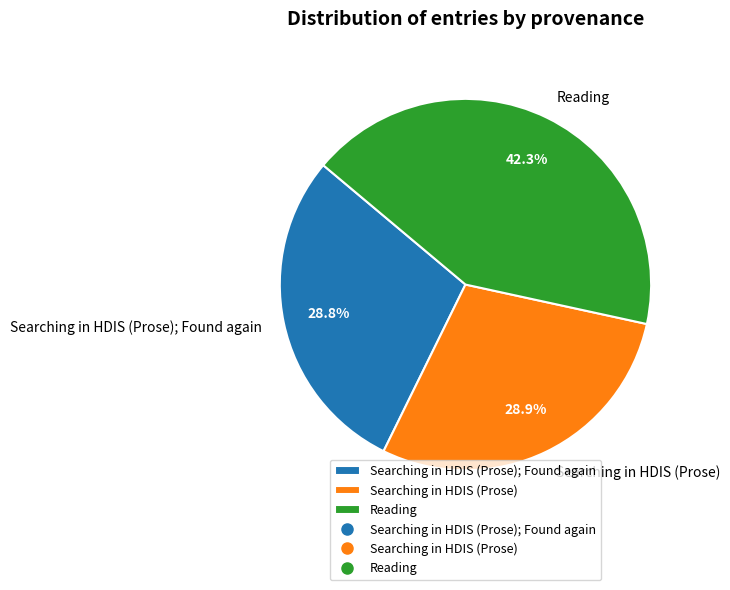

True or false: Searching in HDIS (Prose) accounts for 39% of the total.

False